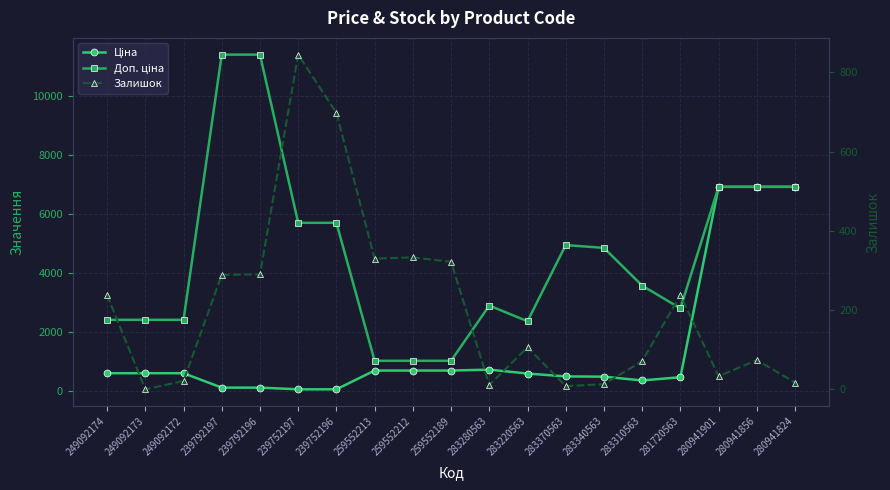

True or false: Ціна and Доп. ціна cross at least once.

False